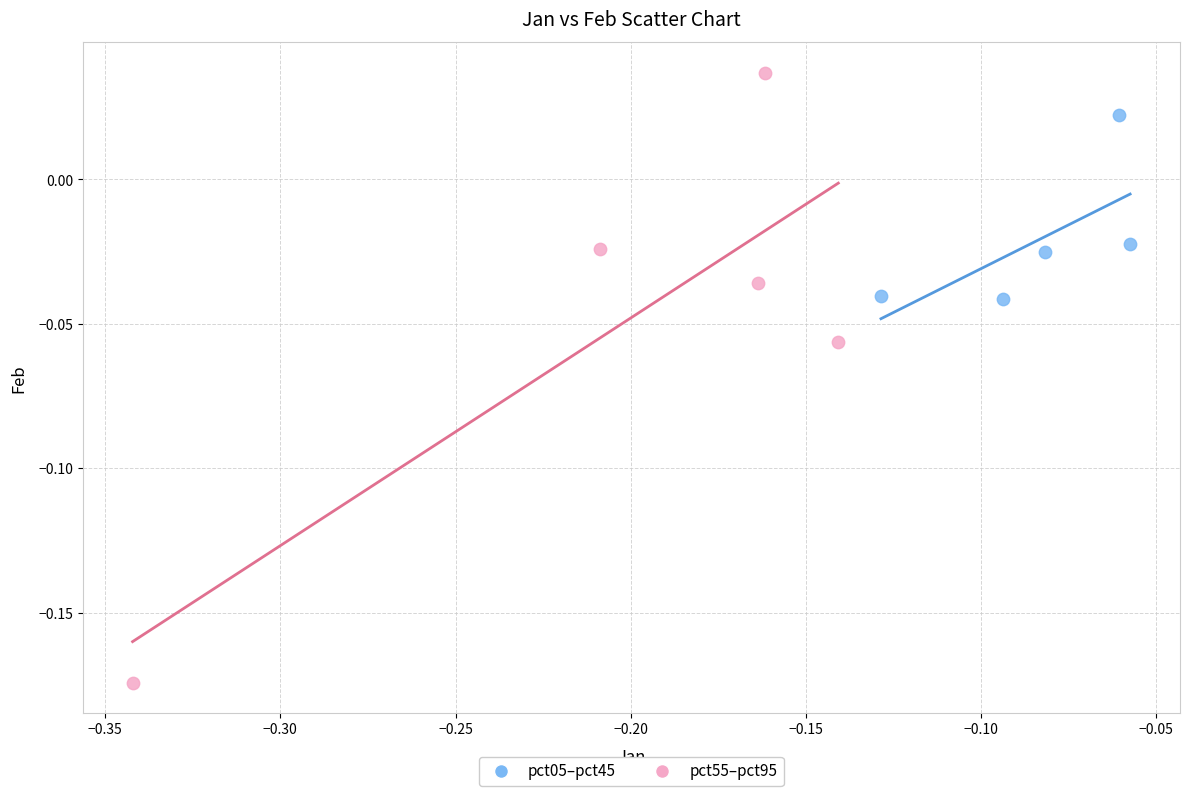

What are all the series names shown in the legend?

pct05–pct45, pct55–pct95